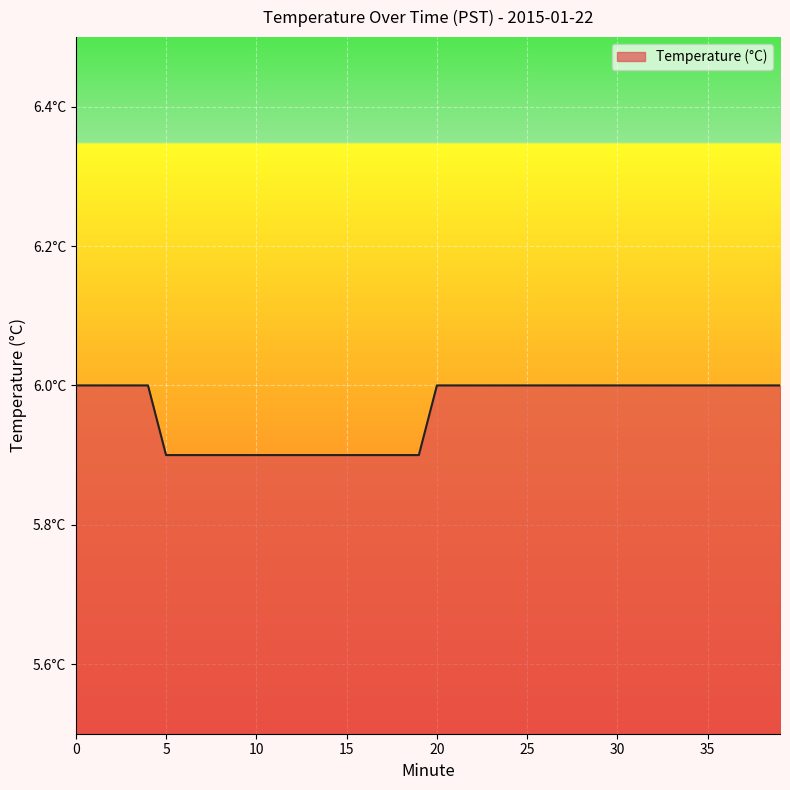

What is the difference between the maximum and minimum values?

0.1